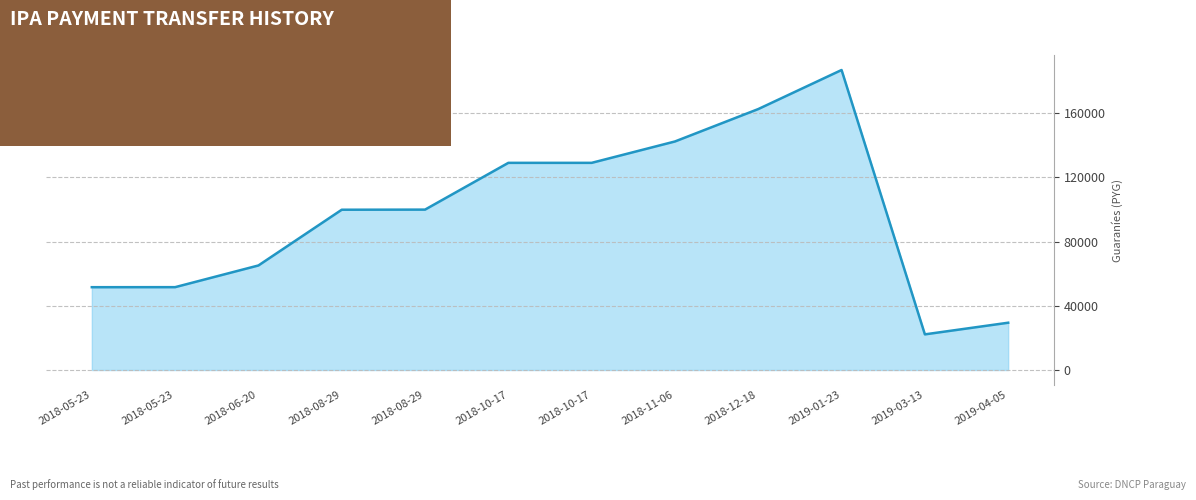

What is the value of the 9th point from the left?

162525